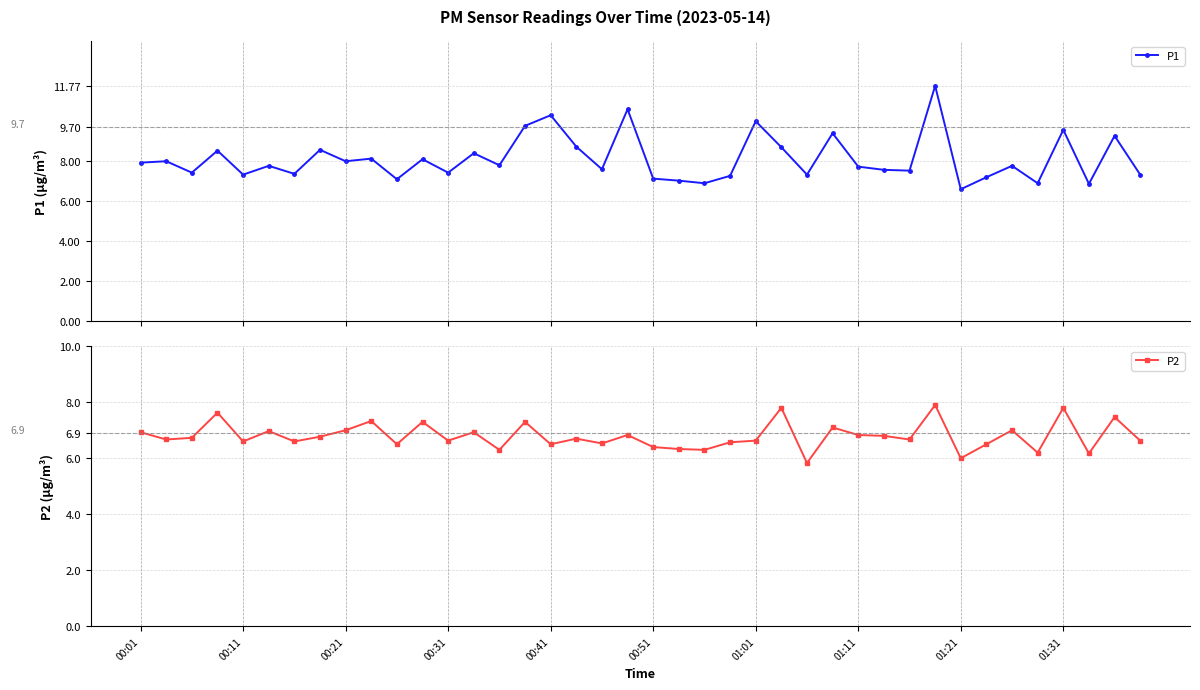

List the series in order of their overall mean, lowest first.

P2, P1